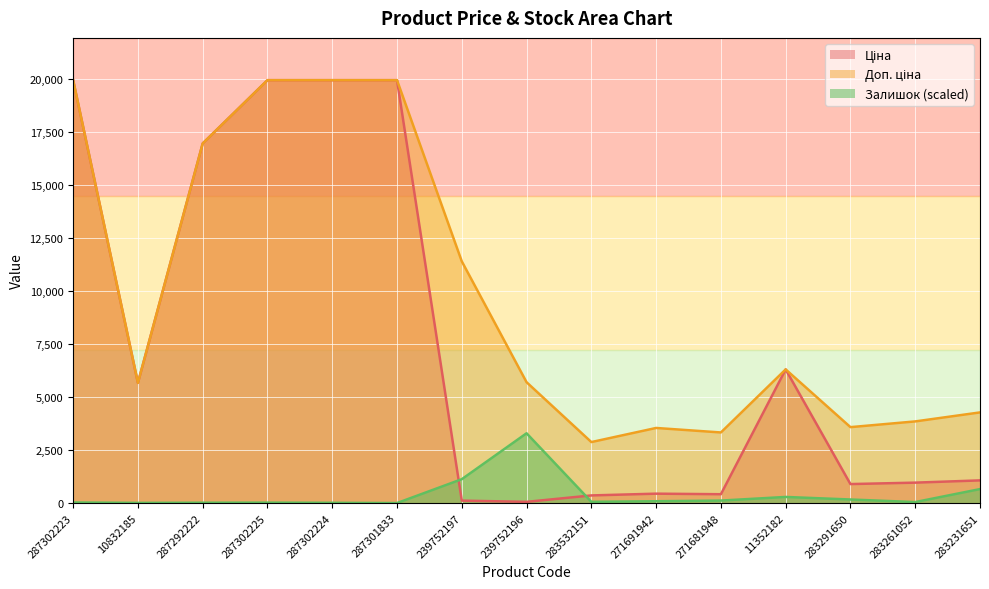

Reading right to left, list all the values displayed in this chart.

Ціна: 283231651=1069.8	283261052=963.5	283291650=895.9	11352182=6308.8	271681948=416.6	271691942=443.1	283532151=359.9	239752196=57.0	239752197=114.1	287301833=19964.2	287302224=19964.2	287302225=19964.2	287292222=16976.3	10832185=5673.8	287302223=19964.2
Доп. ціна: 283231651=4279.1	283261052=3854.0	283291650=3583.6	11352182=6308.8	271681948=3332.5	271691942=3545.0	283532151=2878.8	239752196=5705.0	239752197=11410.0	287301833=19964.2	287302224=19964.2	287302225=19964.2	287292222=16976.3	10832185=5673.8	287302223=19964.2
Залишок: 283231651=658.8	283261052=46.8	283291650=167.6	11352182=288.5	271681948=116.9	271691942=85.8	283532151=58.5	239752196=3294.1	239752197=1126.6	287301833=0.0	287302224=11.7	287302225=19.5	287292222=15.6	10832185=7.8	287302223=27.3